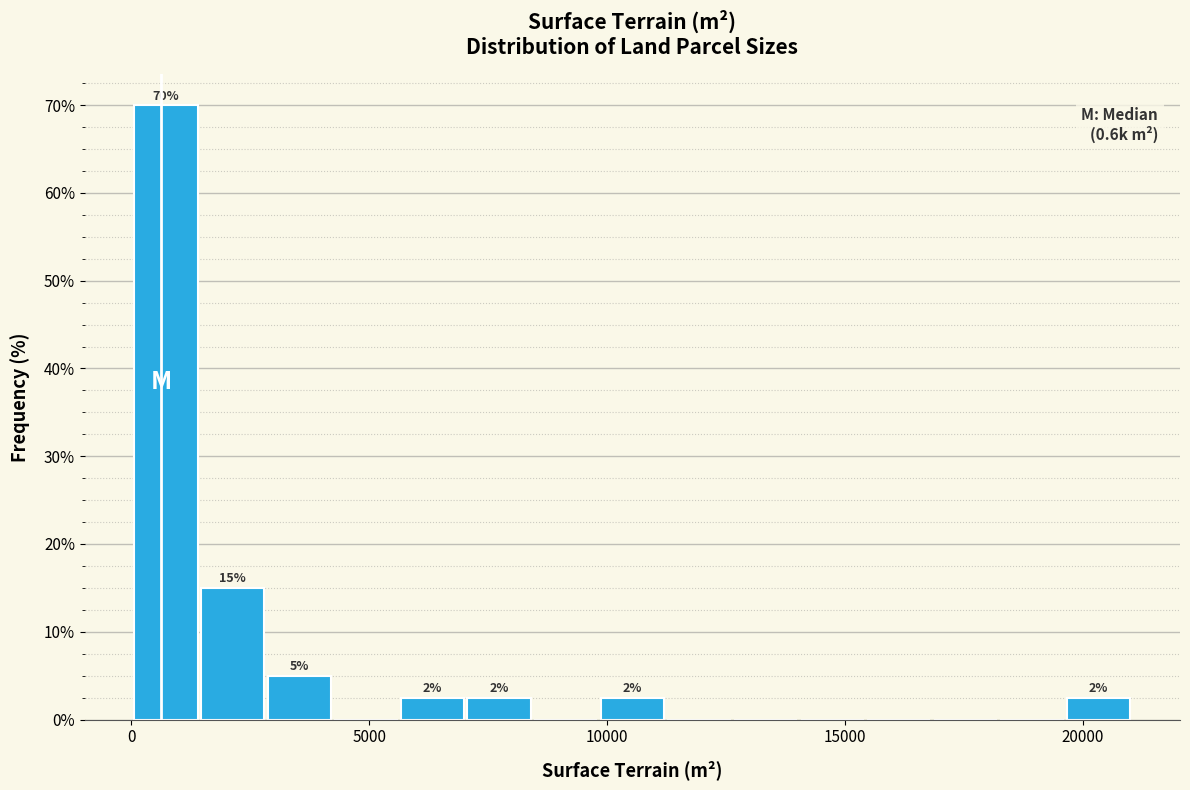

Around what value on the x-axis is the tallest bar? Give the approximate position of its centre, as read against the axis.

500